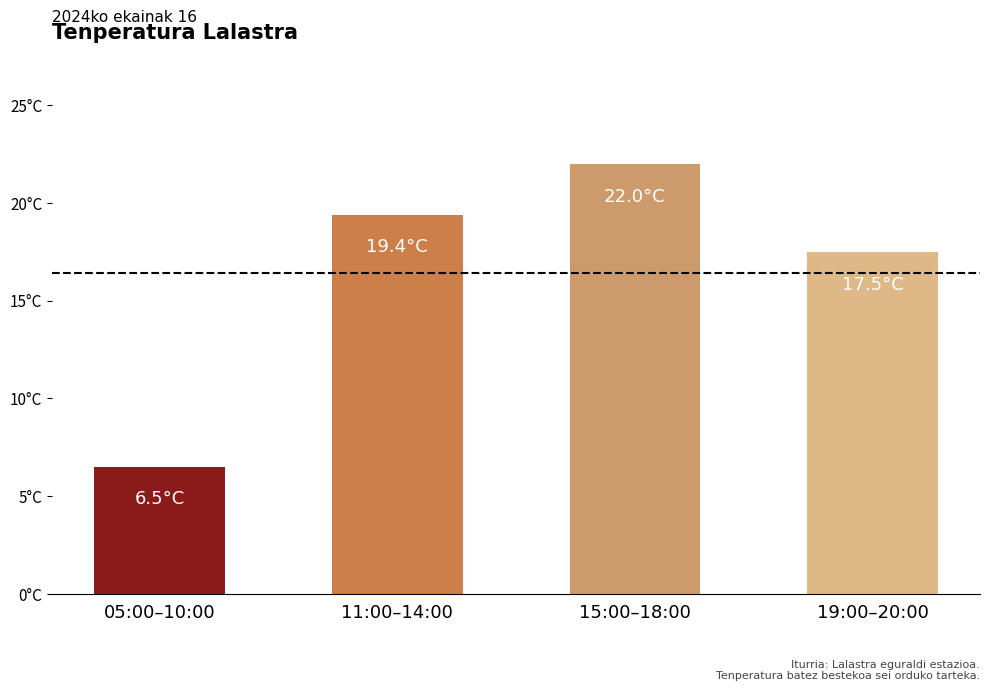

Reading right to left, transcribe all the data shown in this chart.

19:00–20:00=17.5	15:00–18:00=22.0	11:00–14:00=19.4	05:00–10:00=6.5